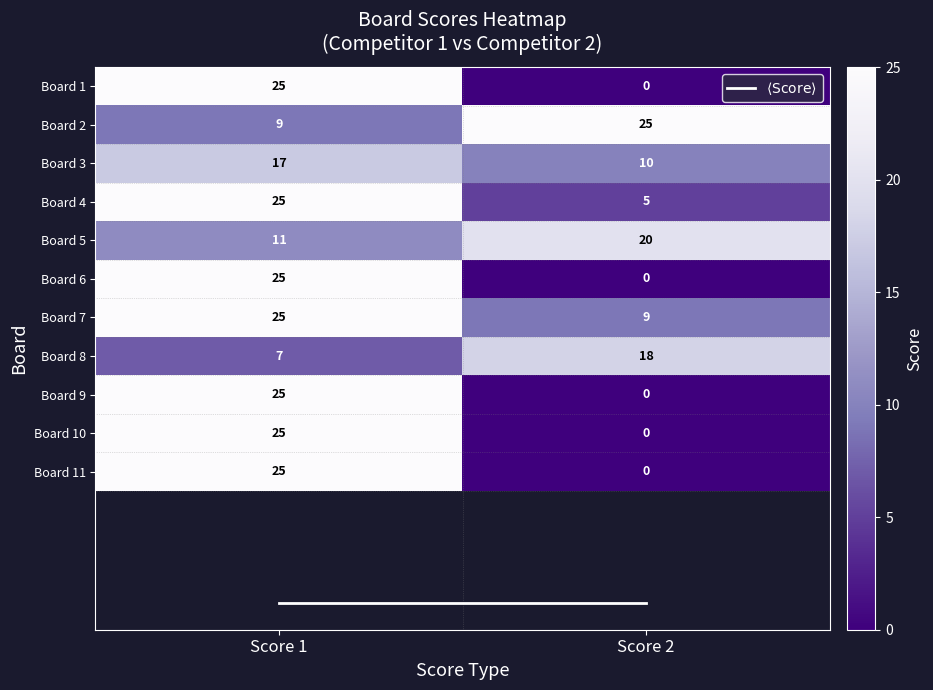

List the labels in order of Board 3 value, largest first.

Score 1, Score 2